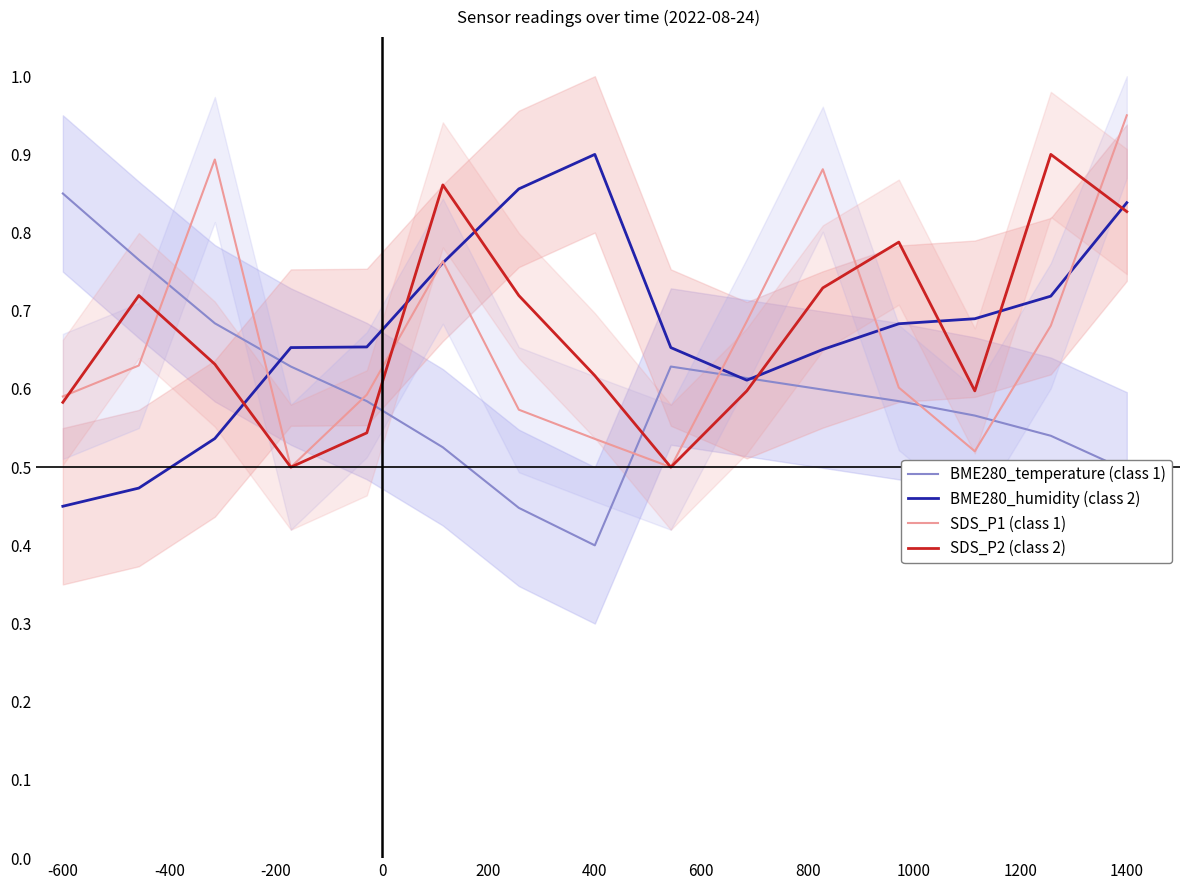

Which category has the highest value in the SDS_P1 (class 1) series?

1400